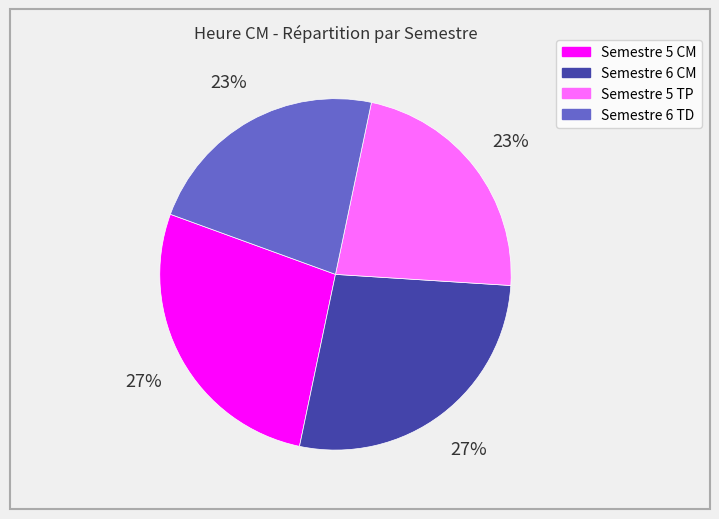

Combined, do Semestre 5 TP and Semestre 6 TD account for over 50%?

No